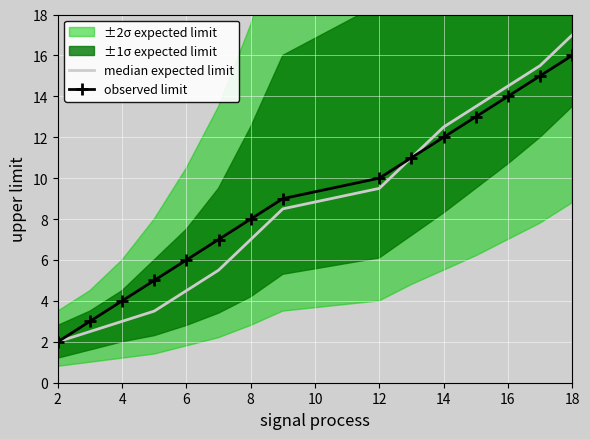

What is the difference between the second highest and second lowest values in the median expected limit series?

13.0